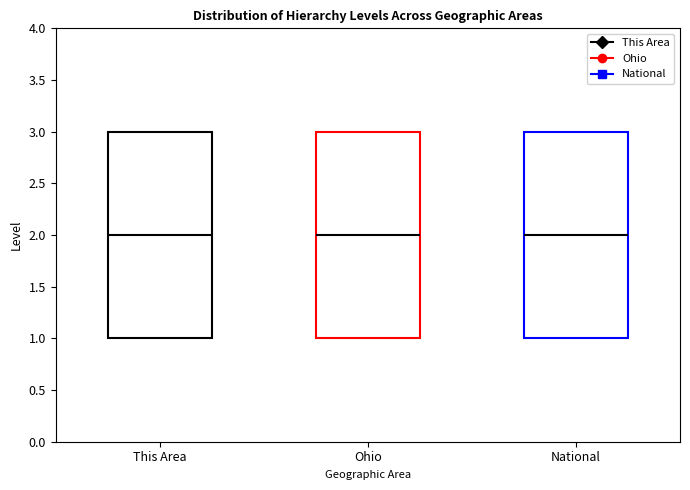

Where is the upper edge of the box for National on the y-axis? The values are not printed on the chart, so give them approximately, as read against the axis.

3